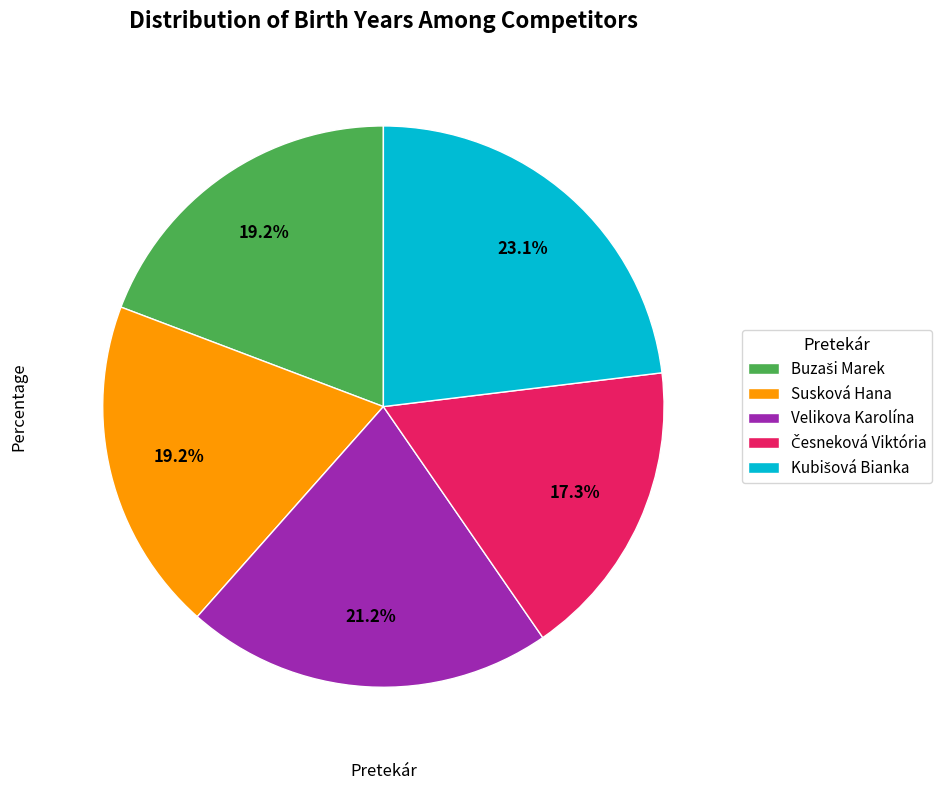

Does Susková Hana account for over 50% of the chart?

No